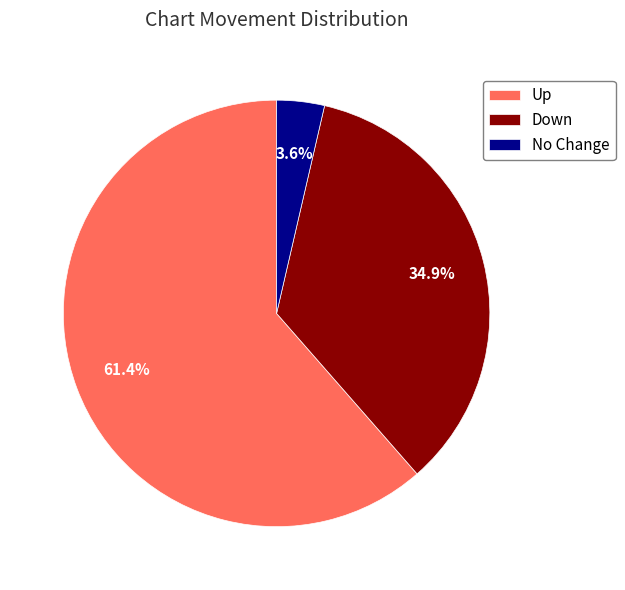

Do Up and No Change together represent more than half of the pie?

Yes